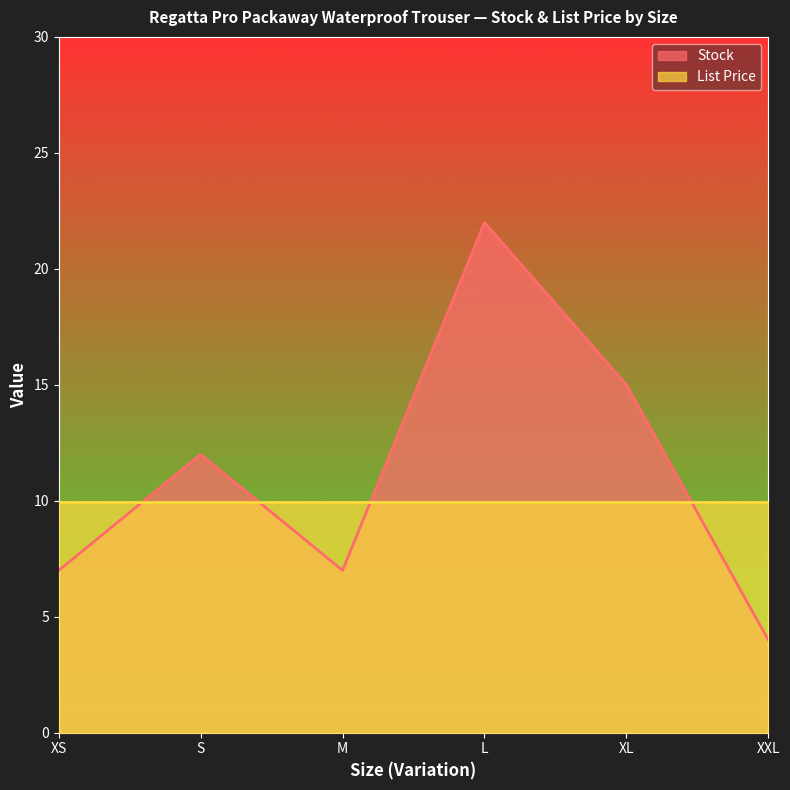

True or false: the data shows 7 at XS.

True